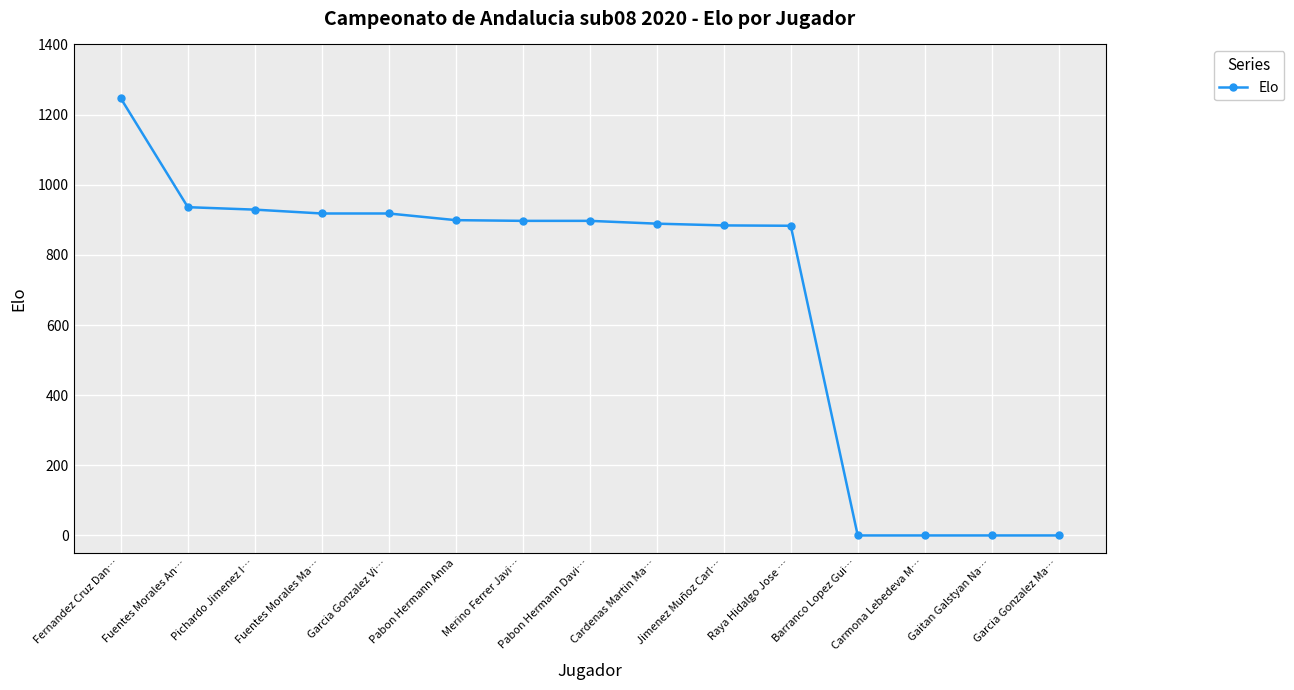

Which has a higher value, Pabon Hermann Davi… or Pichardo Jimenez I…?

Pichardo Jimenez I…